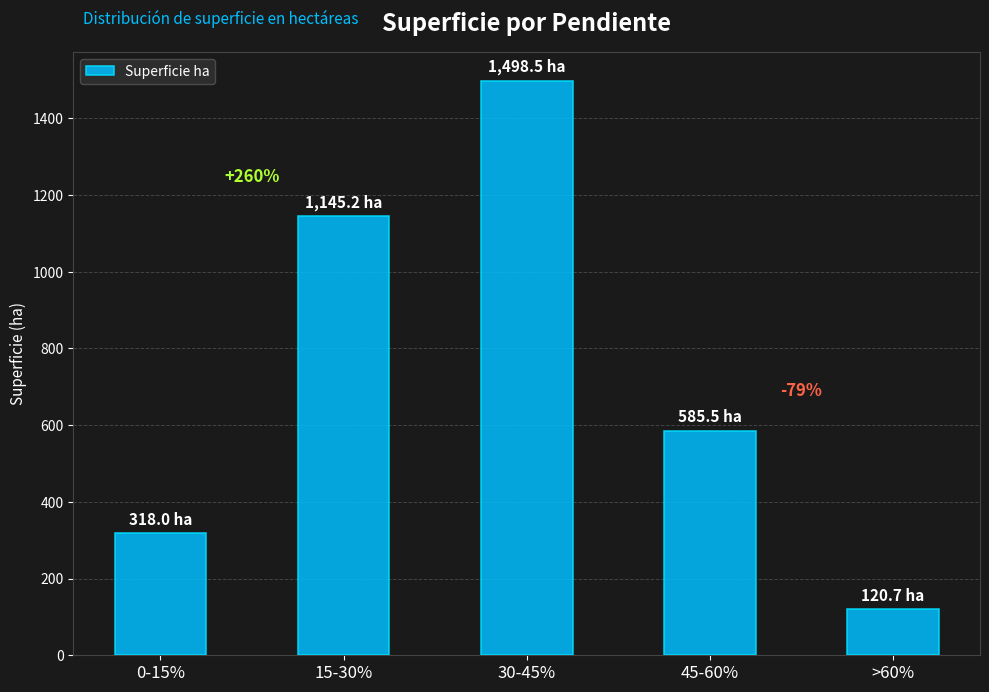

True or false: the data shows 120.7 at >60%.

True